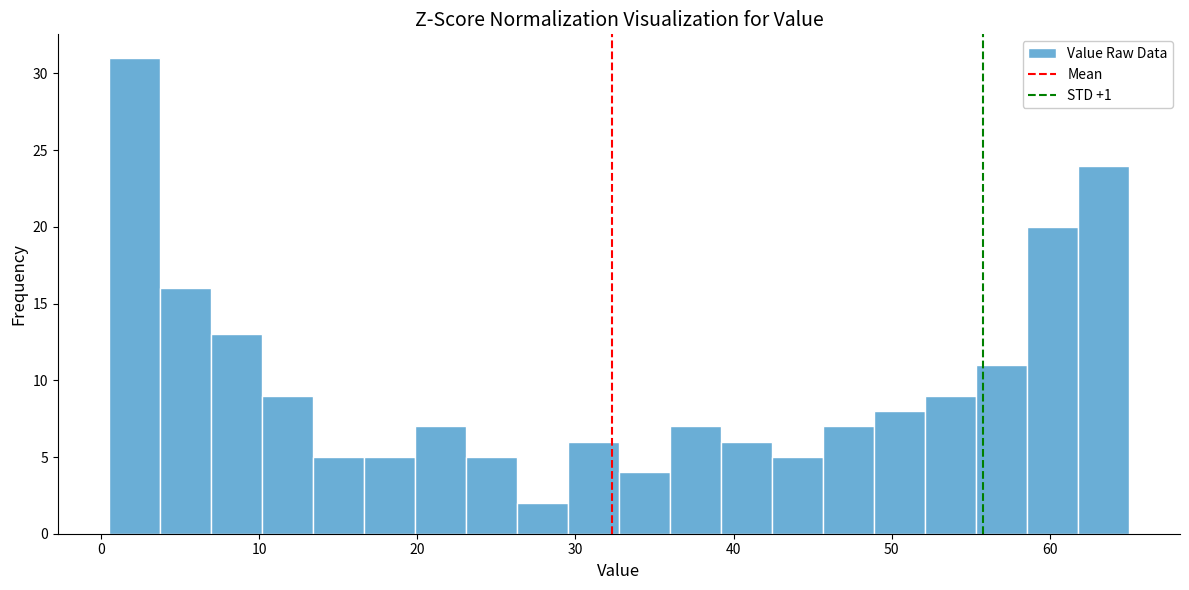

Around what value on the x-axis is the tallest bar? Give the approximate position of its centre, as read against the axis.

2